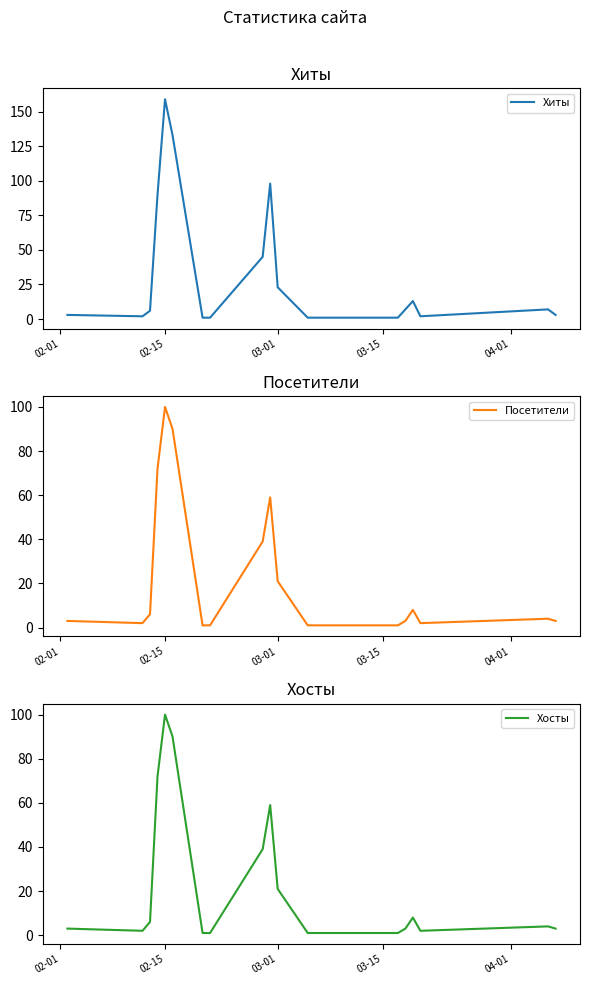

How many data points in Хосты are above 3?

9